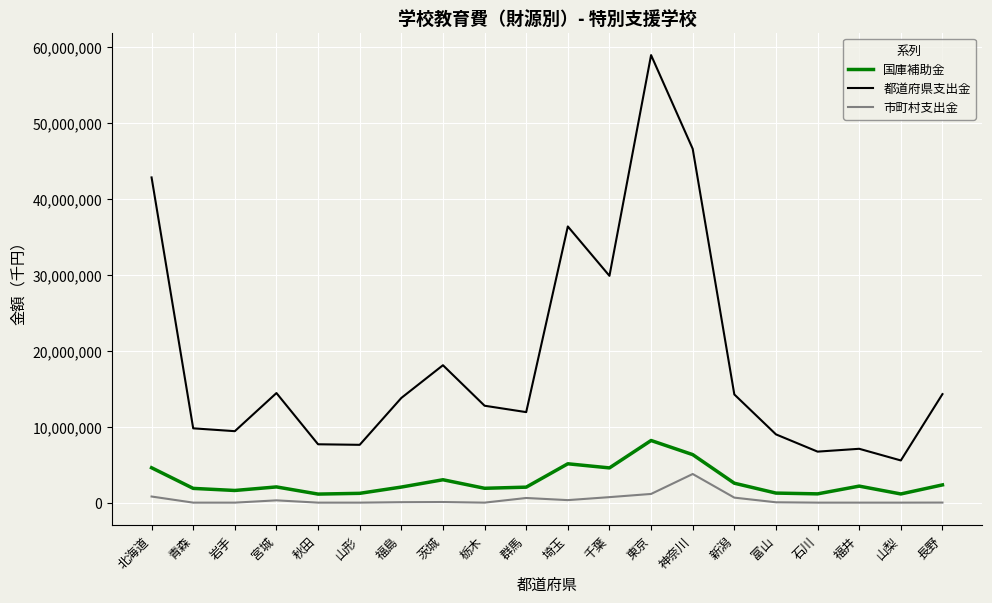

At which label is 都道府県支出金 closest to 32257008?

千葉